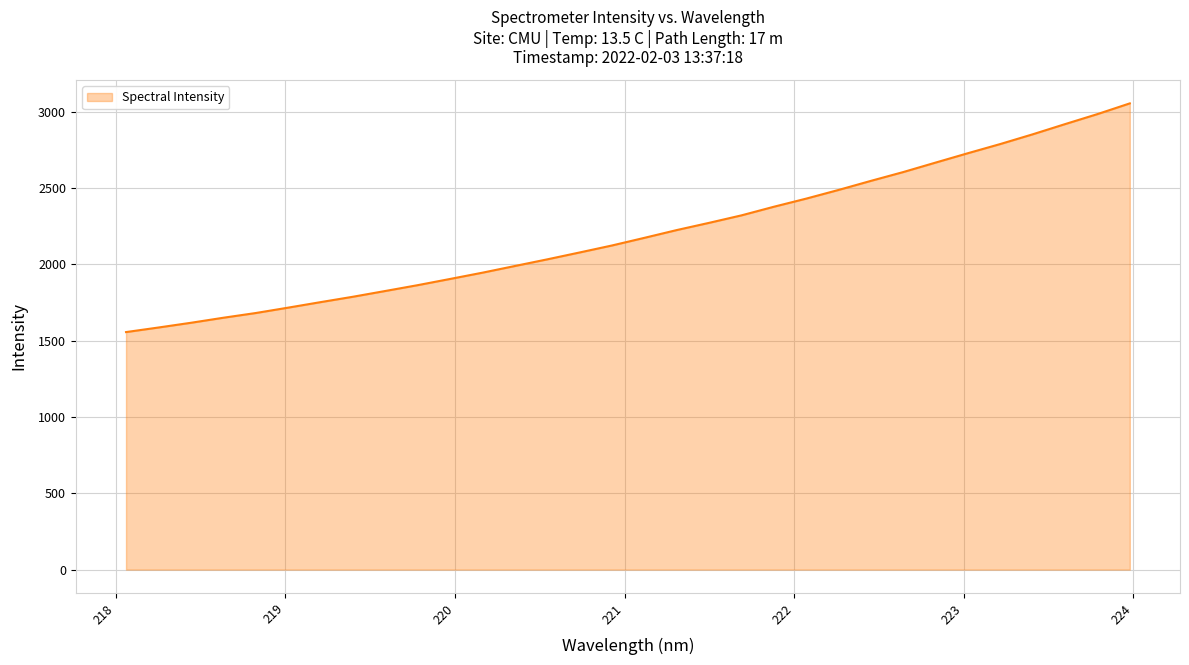

How many lines are shown in the chart?

1